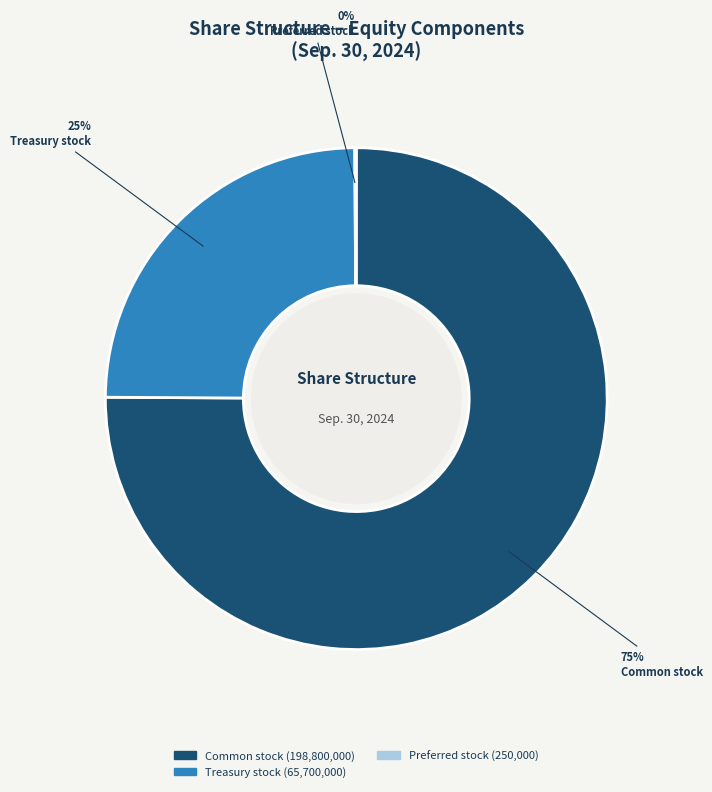

To the nearest percent, what is the average slice percentage?

33%